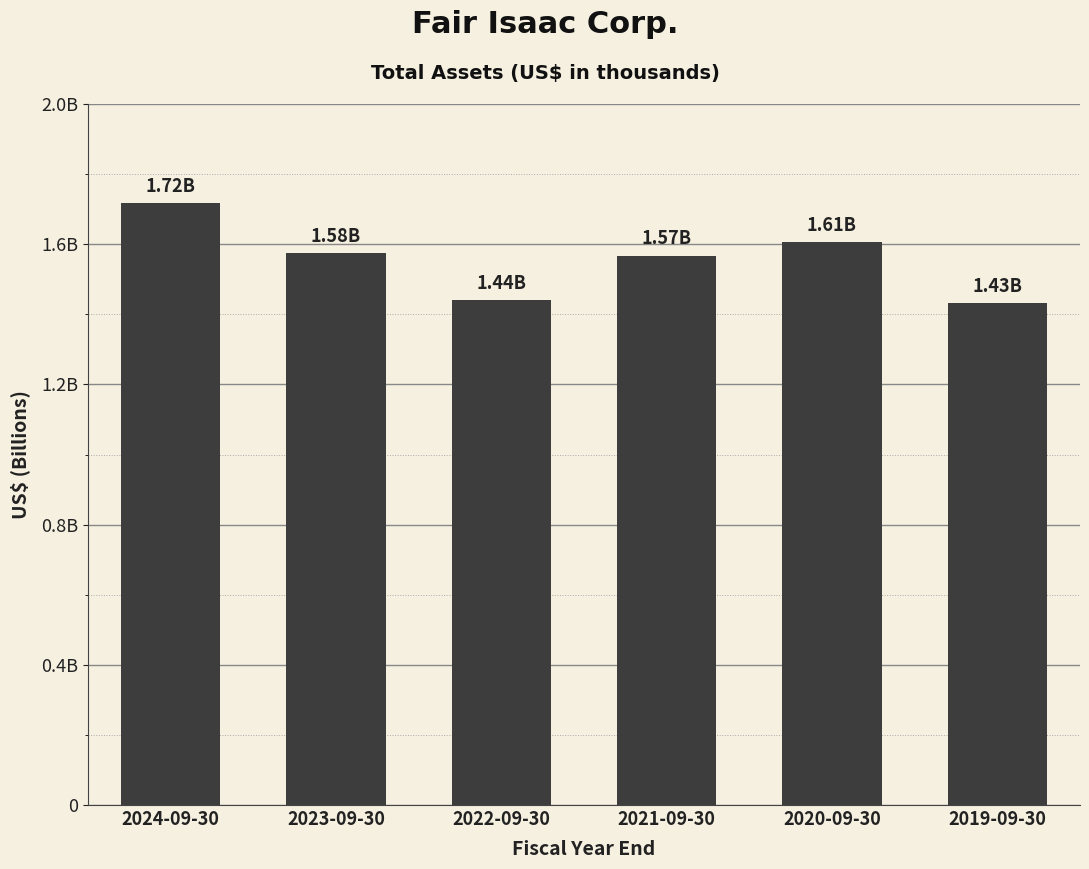

What is the change in value from 2023-09-30 to 2021-09-30?

-7505